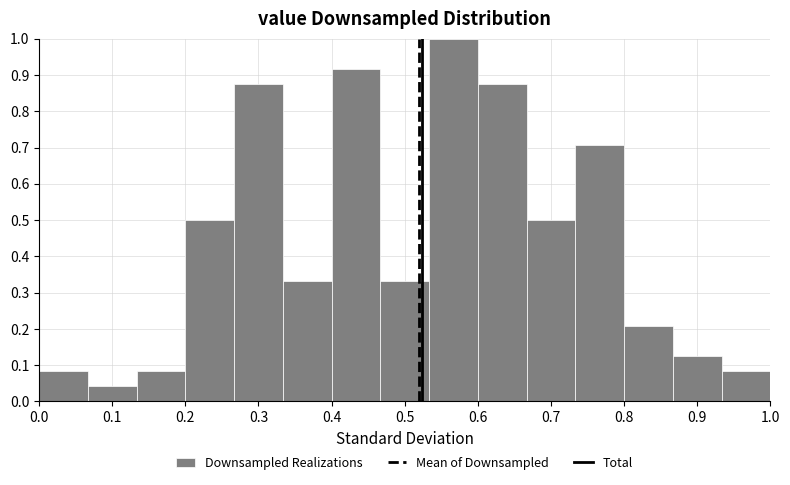

Reading left to right, transcribe this chart: for each bar, give the range it covers on the x-axis and its height. Neither the bar edges nor the heights are printed on the chart, so give them approximately, as read against the axes.

0.00 to 0.07: 0.08
0.07 to 0.13: 0.04
0.13 to 0.20: 0.08
0.20 to 0.27: 0.50
0.27 to 0.33: 0.88
0.33 to 0.40: 0.33
0.40 to 0.47: 0.92
0.47 to 0.53: 0.33
0.53 to 0.60: 1.00
0.60 to 0.67: 0.88
0.67 to 0.73: 0.50
0.73 to 0.80: 0.71
0.80 to 0.87: 0.21
0.87 to 0.93: 0.13
0.93 to 1.00: 0.08